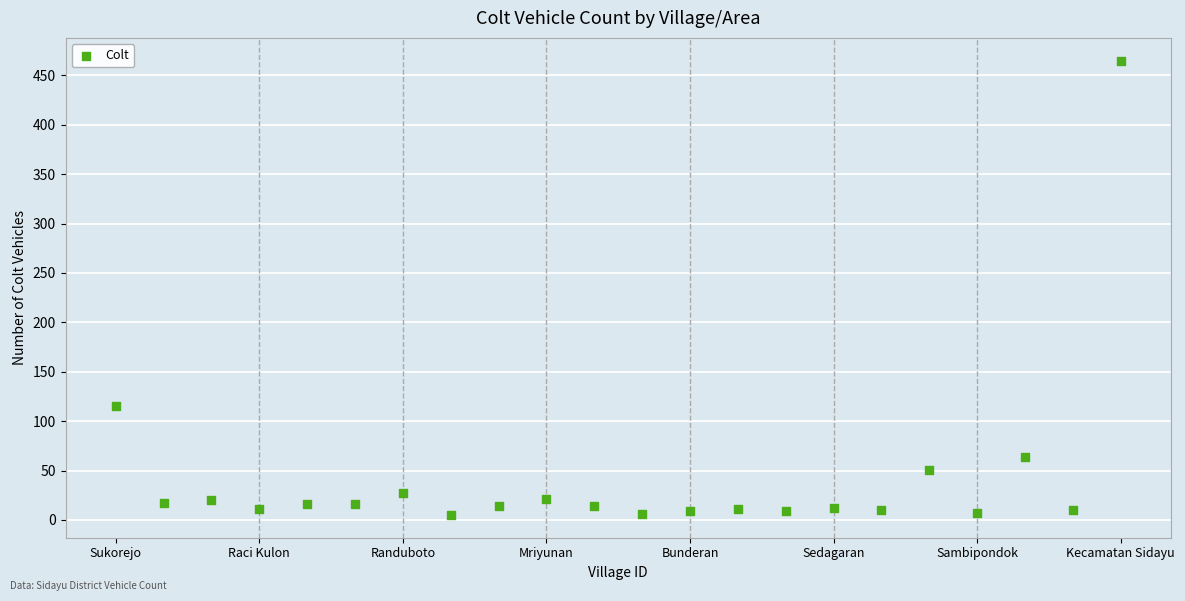

What Y value in the scatter plot is closest to 235?

115